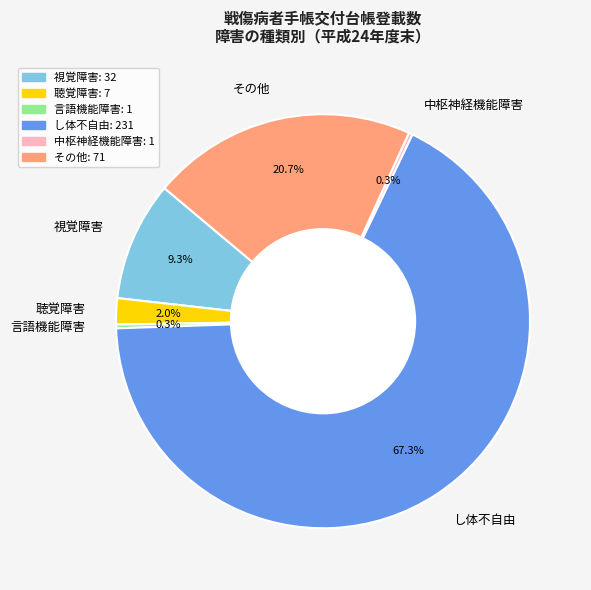

Combined, do し体不自由 and 視覚障害 account for over 50%?

Yes